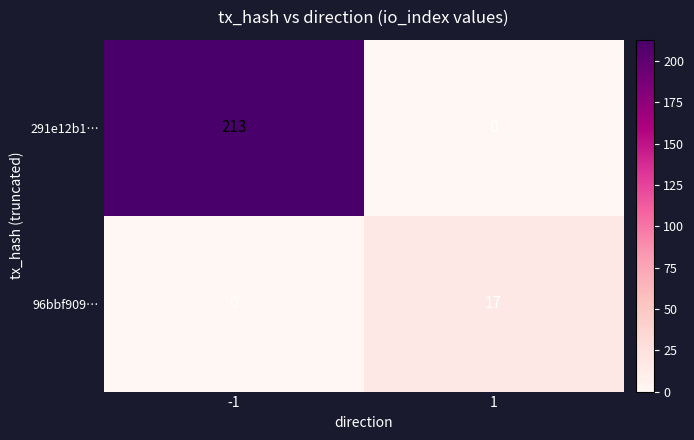

How many series are shown in this chart?

2